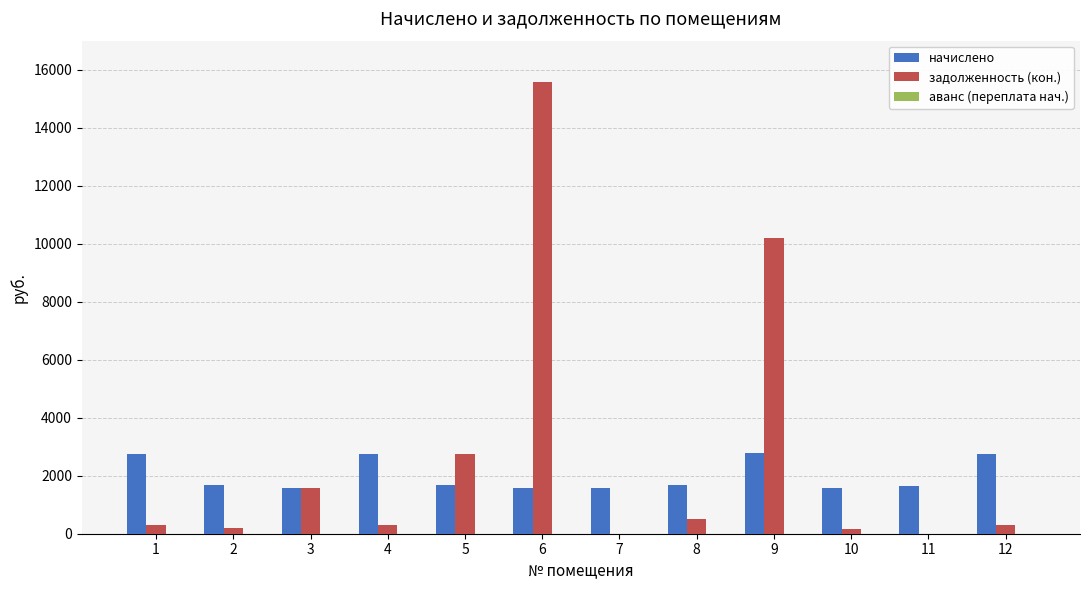

What is the greatest value displayed?

15572.8